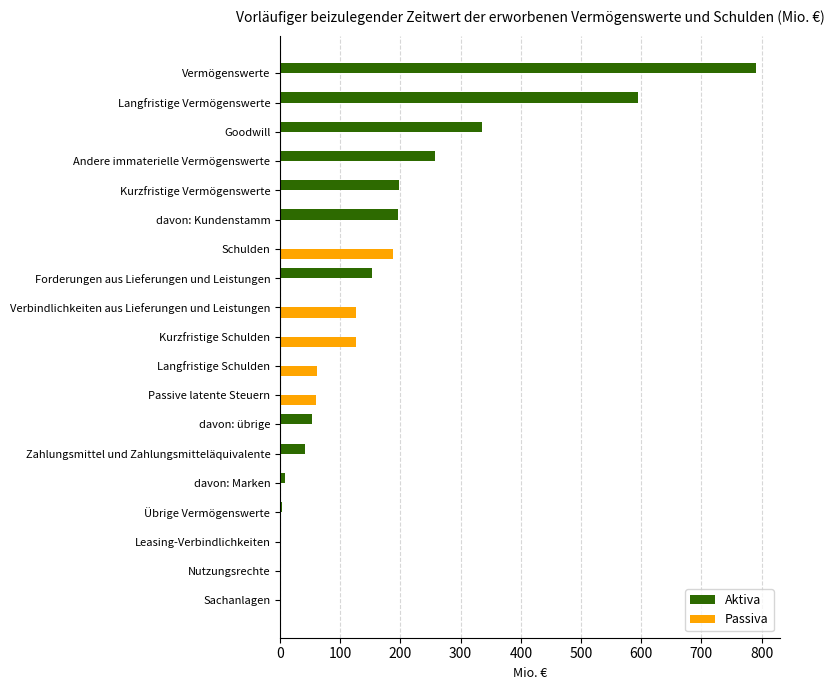

What is the sum of all Passiva values?

564